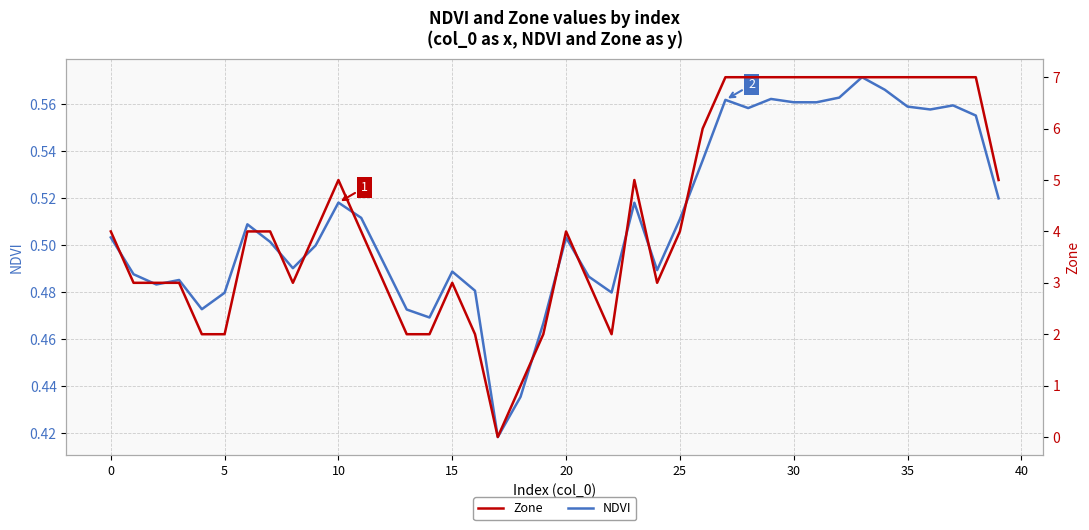

At how many categories does at least one series exceed 6?

12